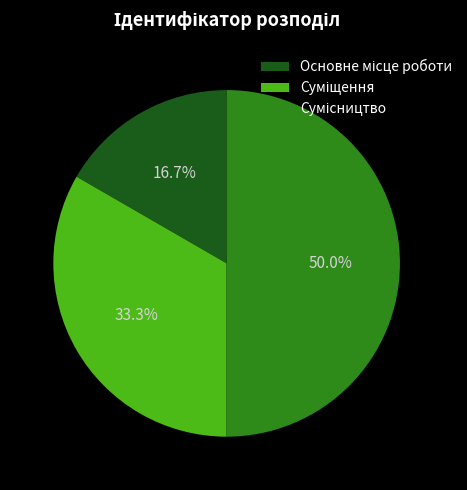

Is there a majority slice in this chart?

No